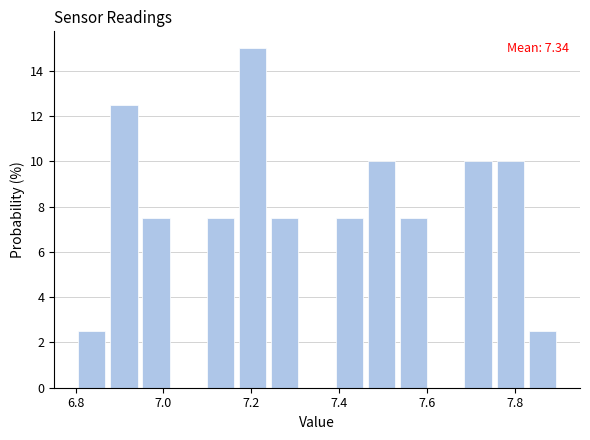

Read against the x-axis, roughly where is the centre of the tallest bar?

7.20